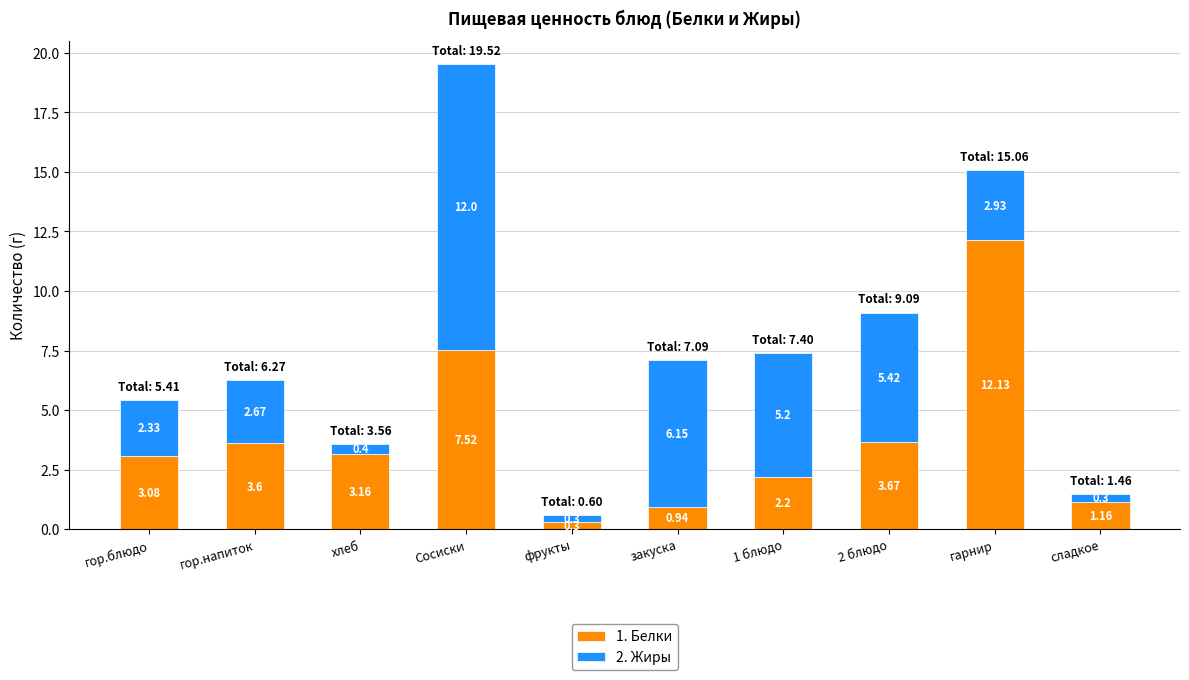

What is the total value across all series at гор.блюдо?

5.4